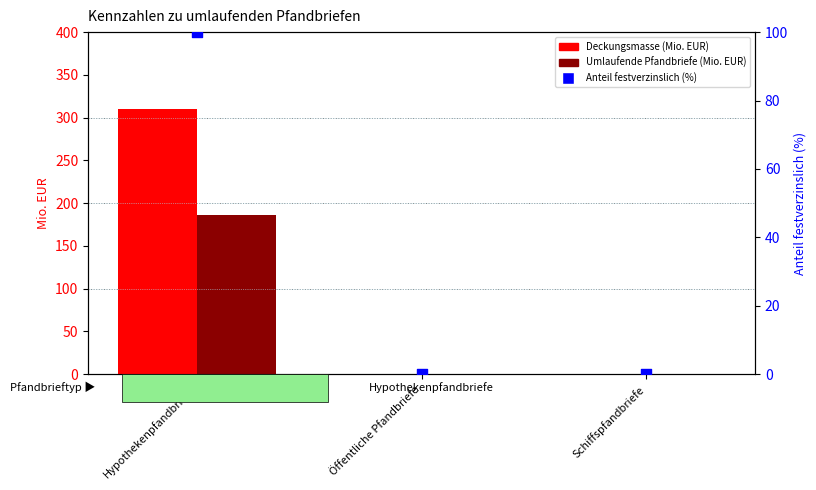

At which category is the sum across all series the highest?

Hypothekenpfandbriefe